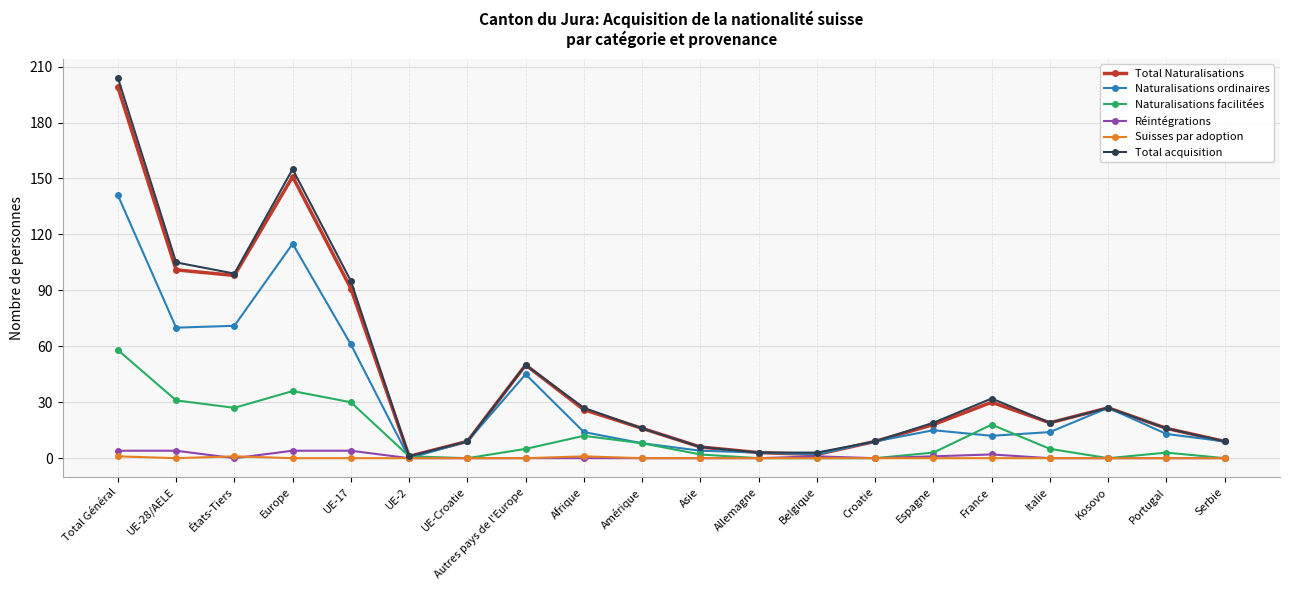

At which category does Total acquisition reach its first local peak?

Europe